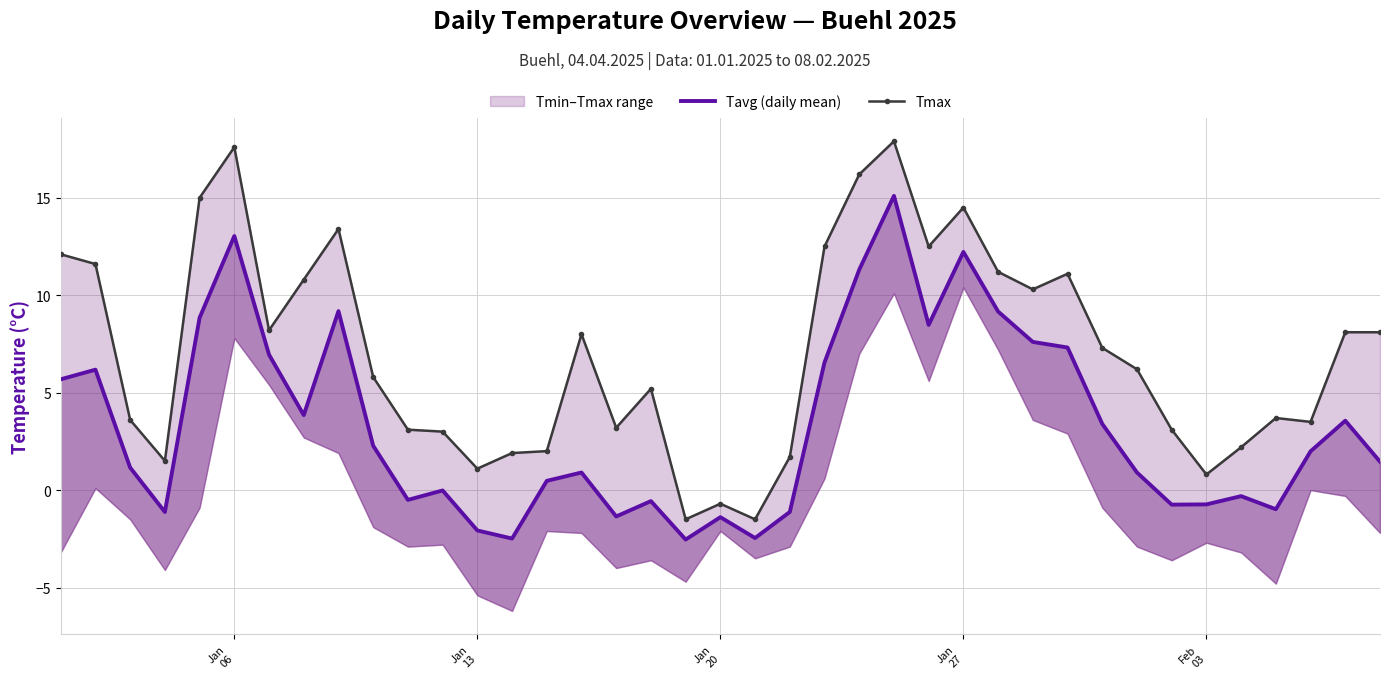

What is the value of the Tmax point at the 32nd from the left?

6.2